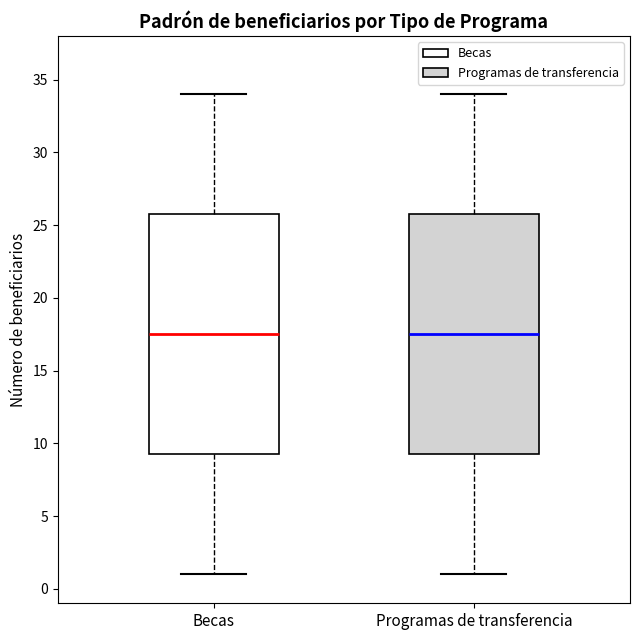

Where does the upper whisker of the box for Becas end on the y-axis? The values are not printed on the chart, so give them approximately, as read against the axis.

34.0